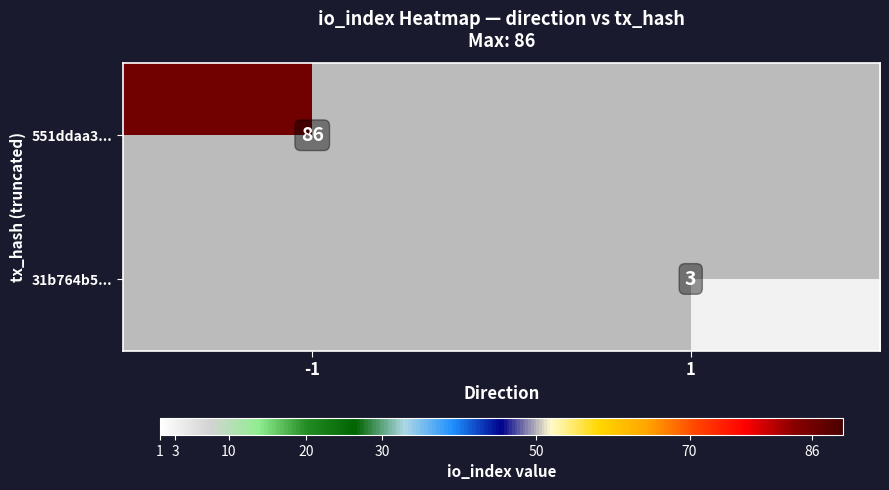

True or false: 551ddaa3... has a value of 115 at -1.

False